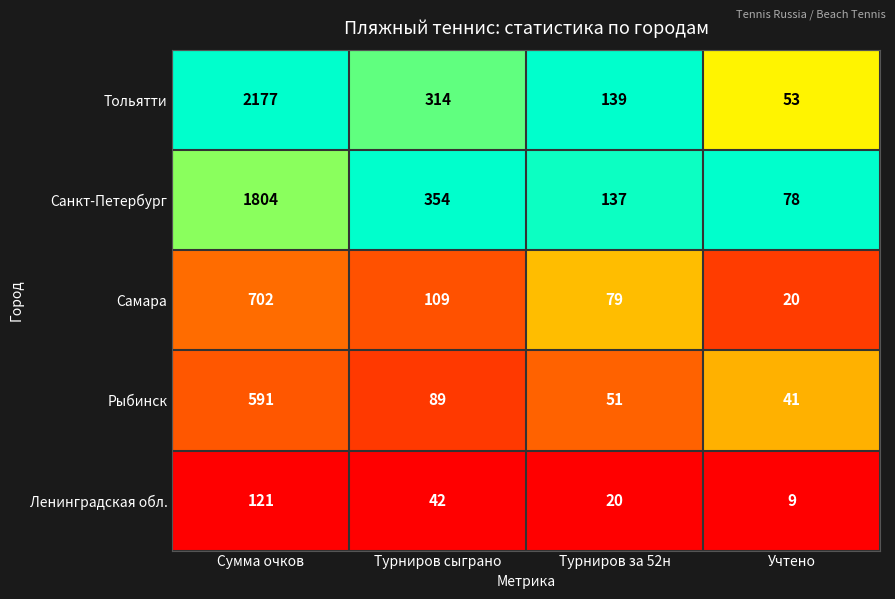

What is the spread (max minus min) of values at Турниров за 52н?

119